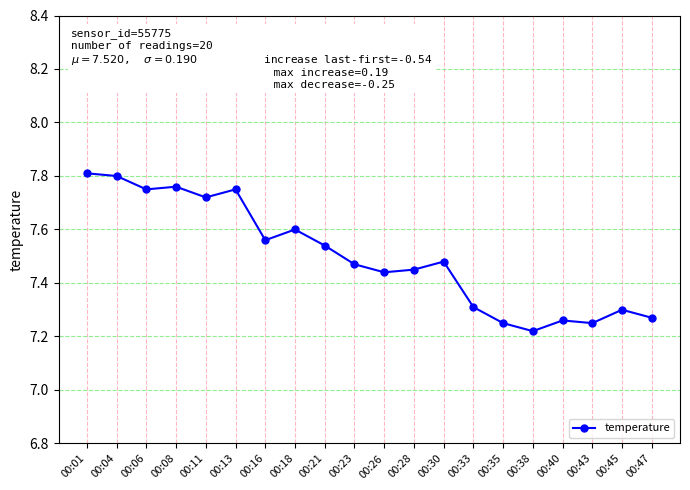

What is the change in value from 00:01 to 00:18?

-0.2